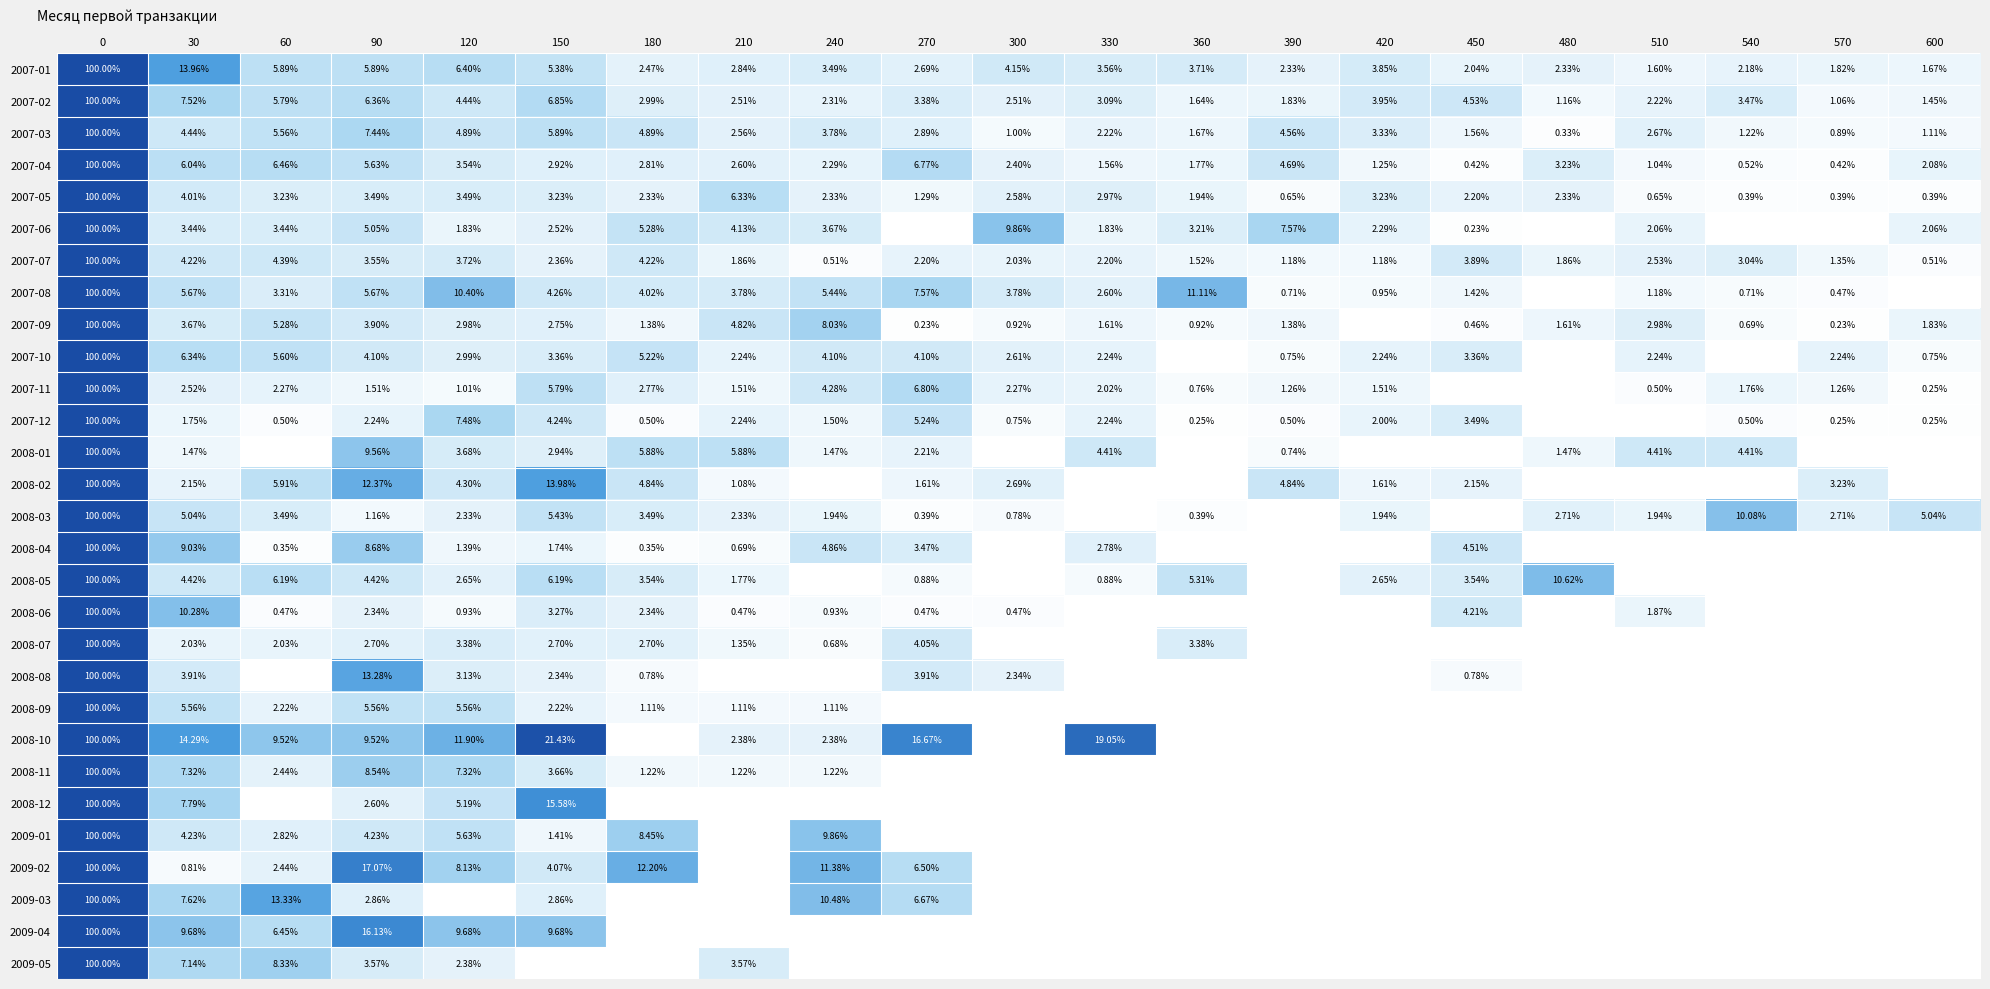

Which has a higher value, 450 or 180?

180